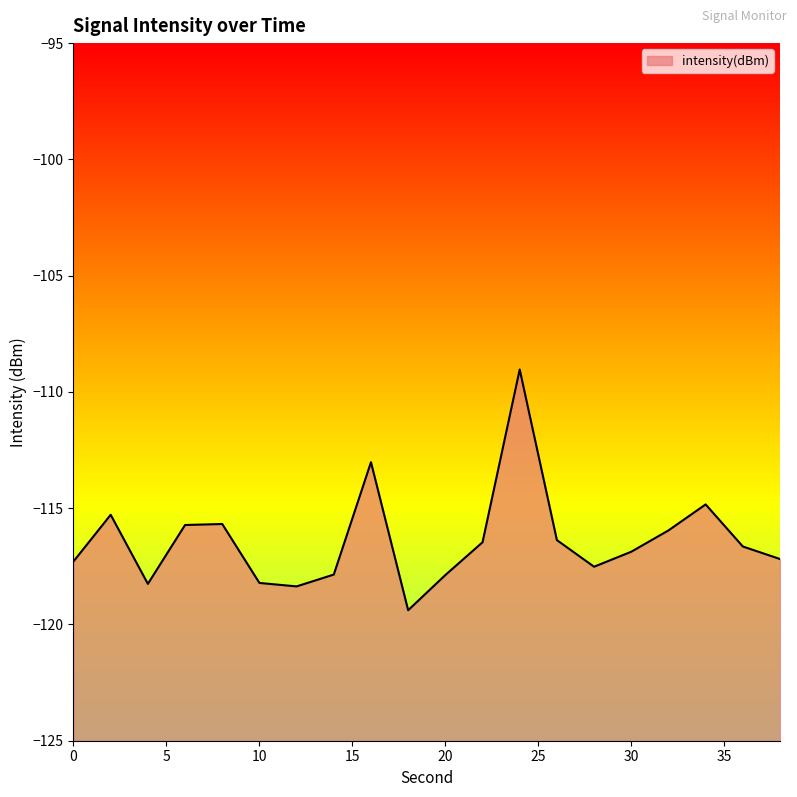

True or false: the data shows -158.9 at 0.

False